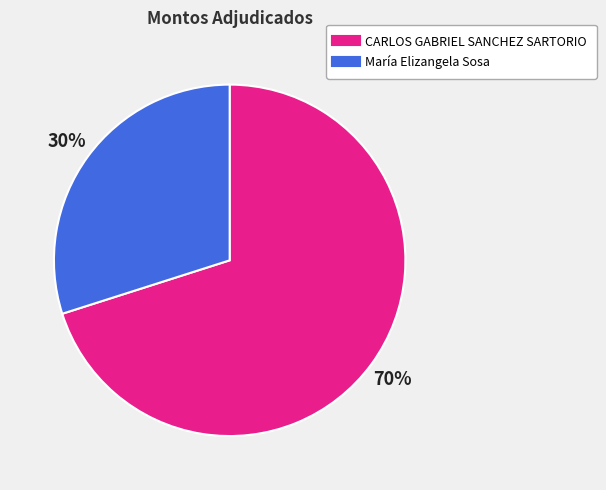

The María Elizangela Sosa slice represents 41% of the pie. True or false?

False